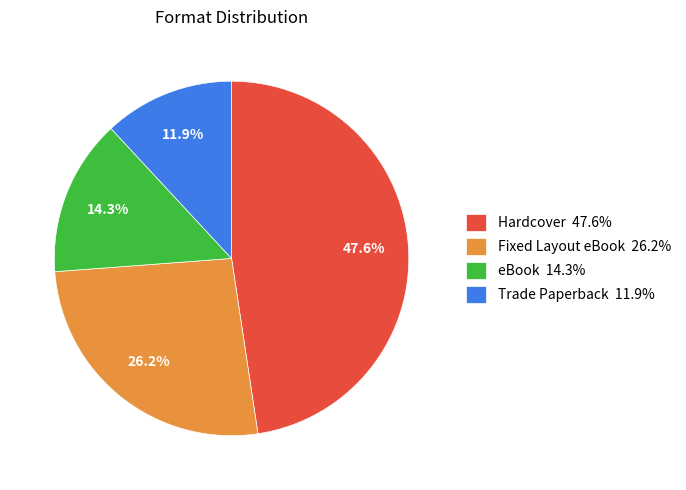

To the nearest percent, what is the average slice percentage?

25%